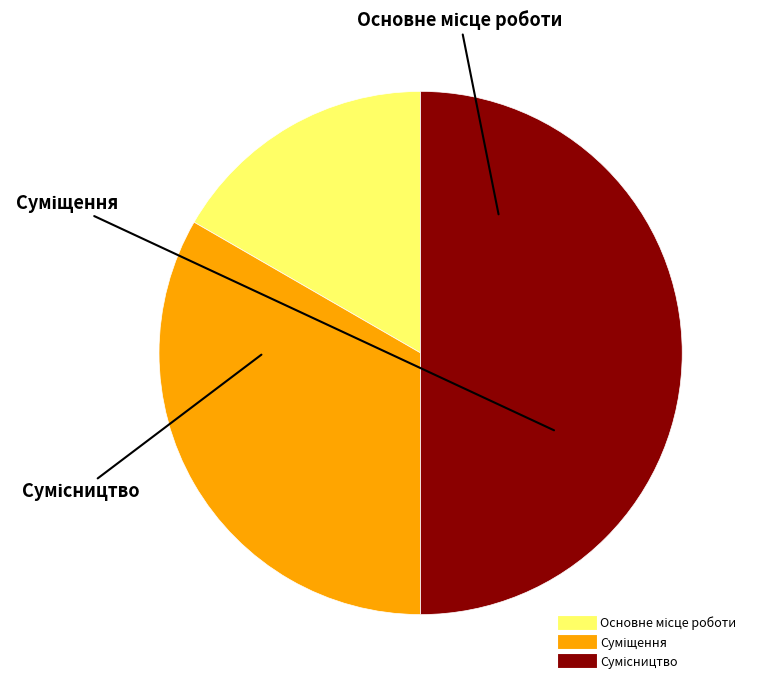

Rank the categories by value from lowest to highest.

Основне місце роботи, Суміщення, Сумісництво